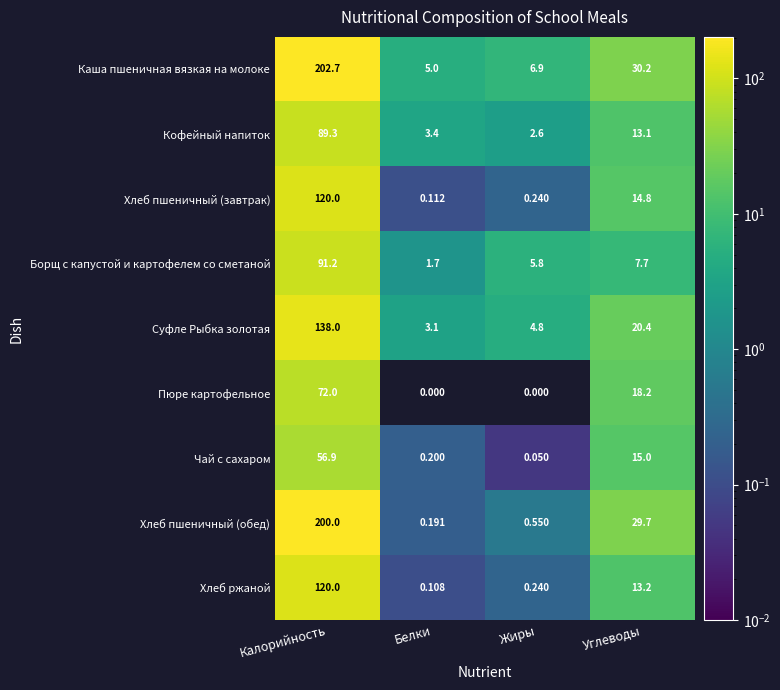

List the labels in order of Чай с сахаром value, largest first.

Калорийность, Углеводы, Белки, Жиры